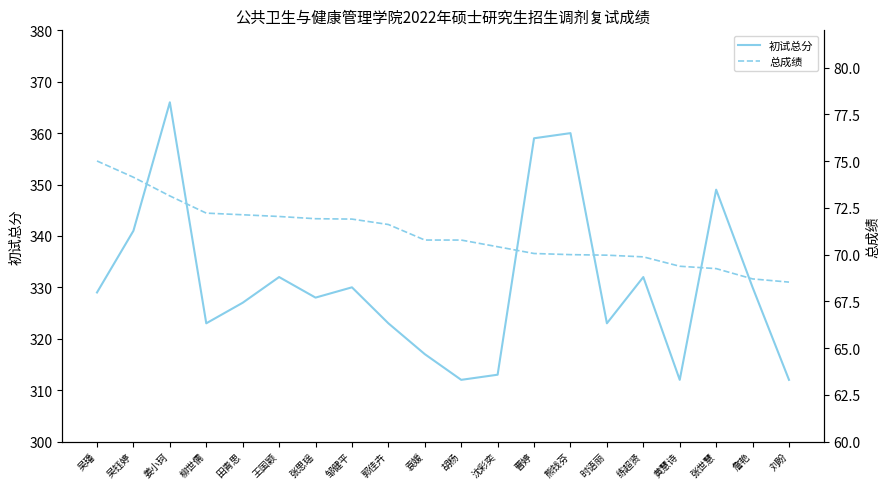

Does the chart display data point markers on the line(s)?

No